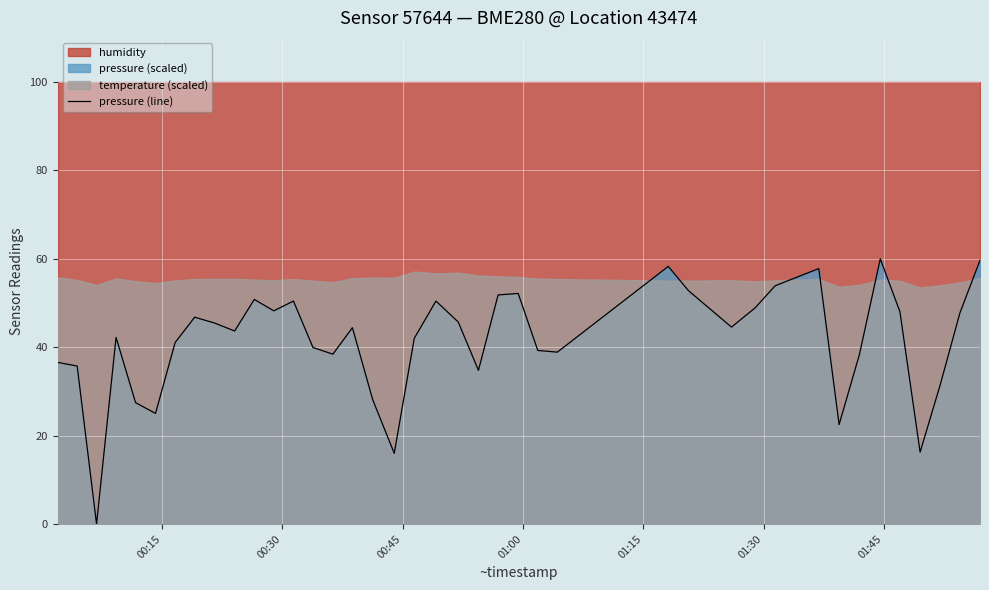

What is the difference between the maximum and second lowest values?

44.0